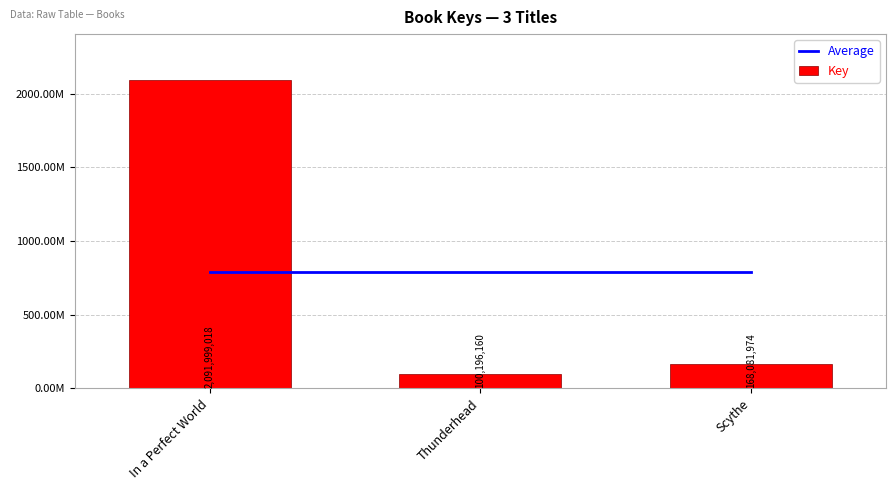

At which label does Key first exceed 168081974?

In a Perfect World